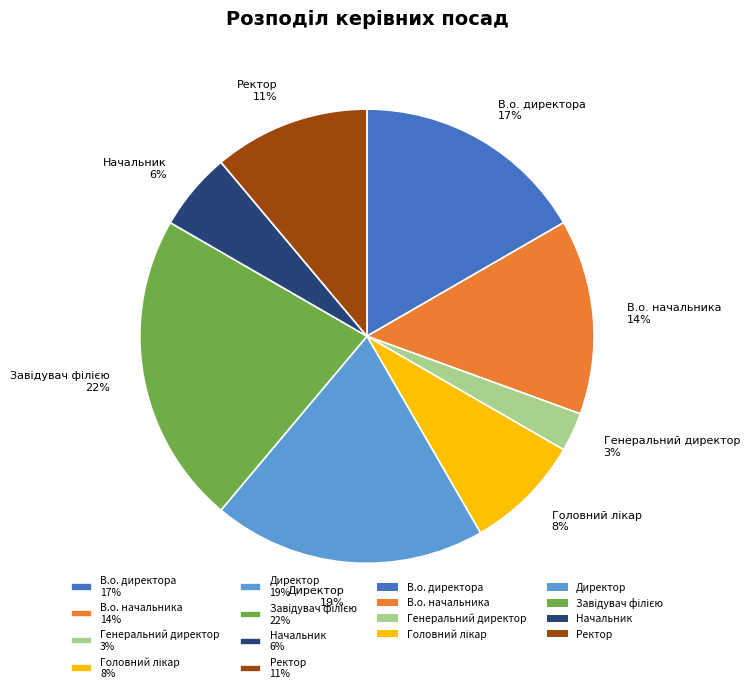

To the nearest percent, what is the difference between the largest and smallest slice percentages?

19%